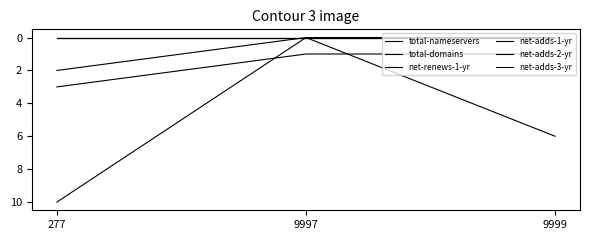

Which category has the highest value across all series?

277